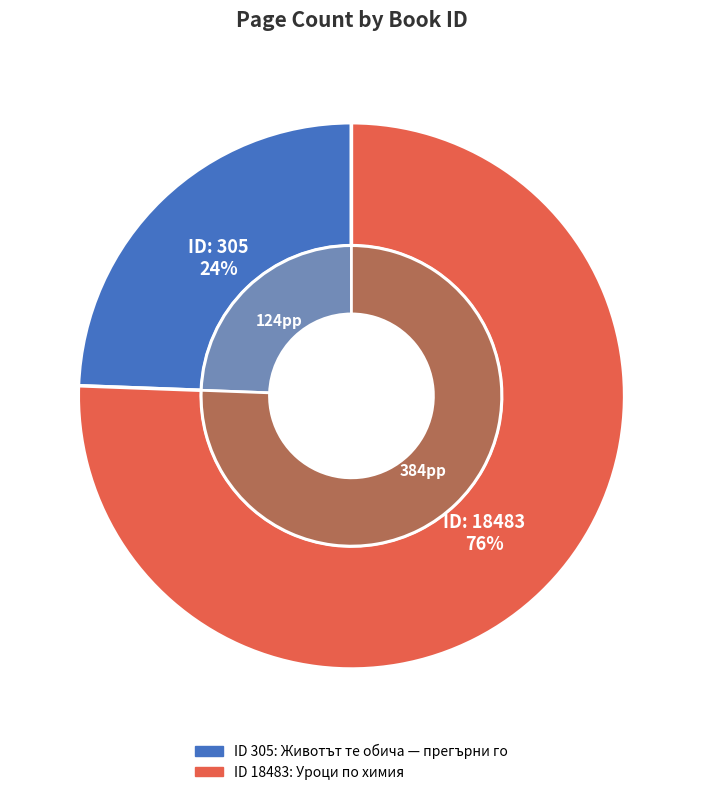

What percentage is the 305 slice, to the nearest percent?

24%